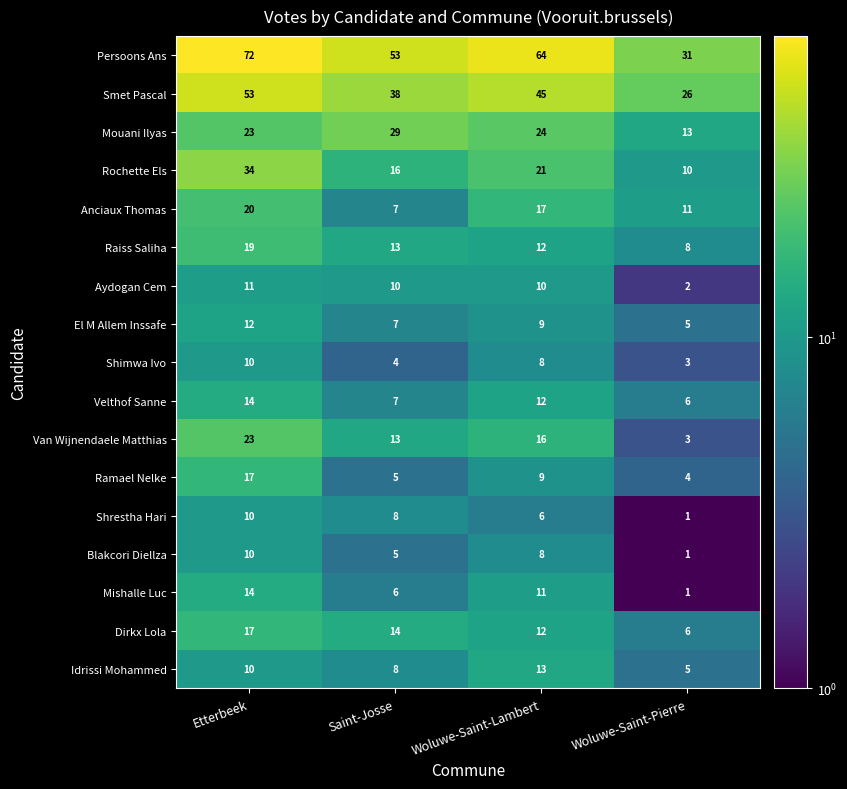

The value of Anciaux Thomas at Saint-Josse is 7. True or false?

True